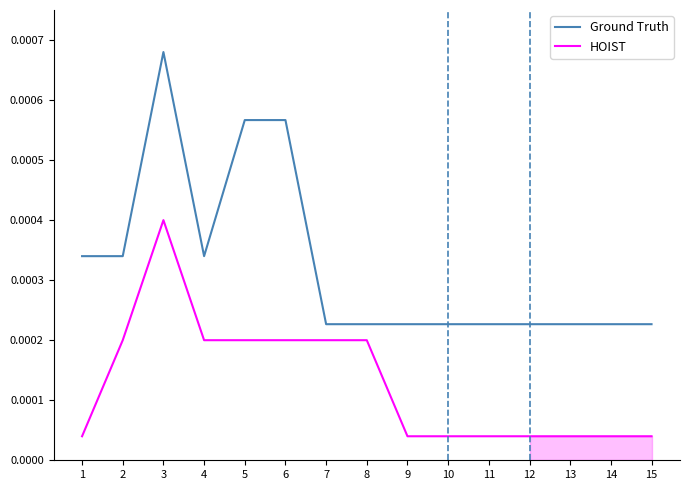

True or false: Ground Truth has a value of 0.0 at 13.

False